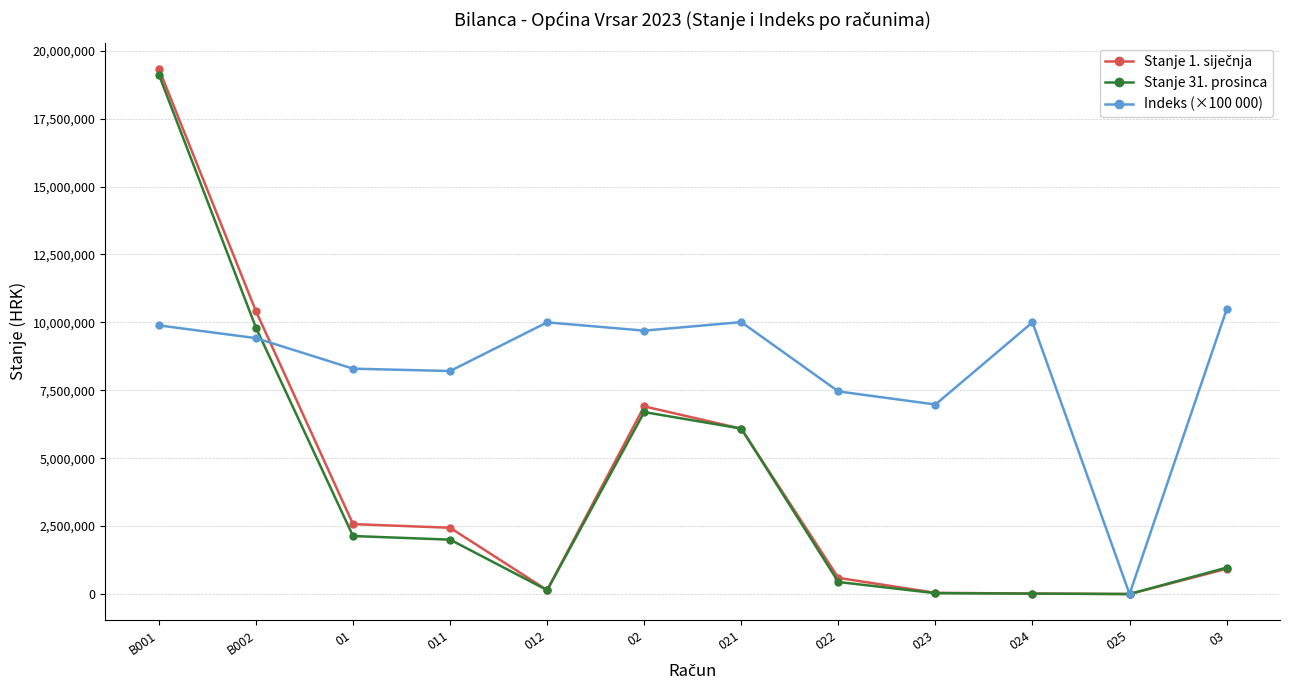

At which category is the sum across all series the highest?

B001